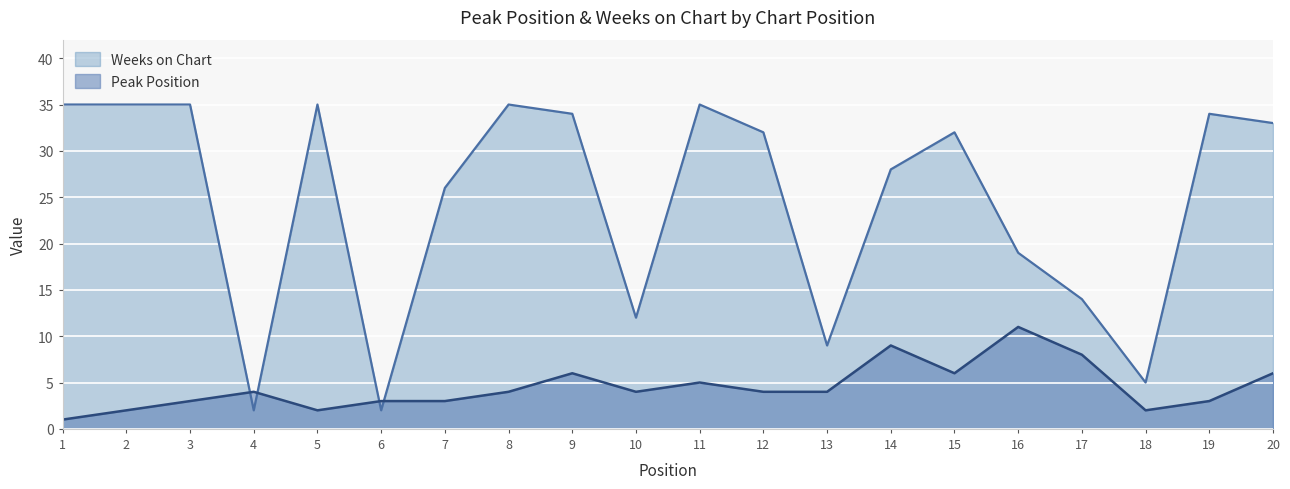

List the series in order of their overall mean, lowest first.

Peak Position, Weeks on Chart